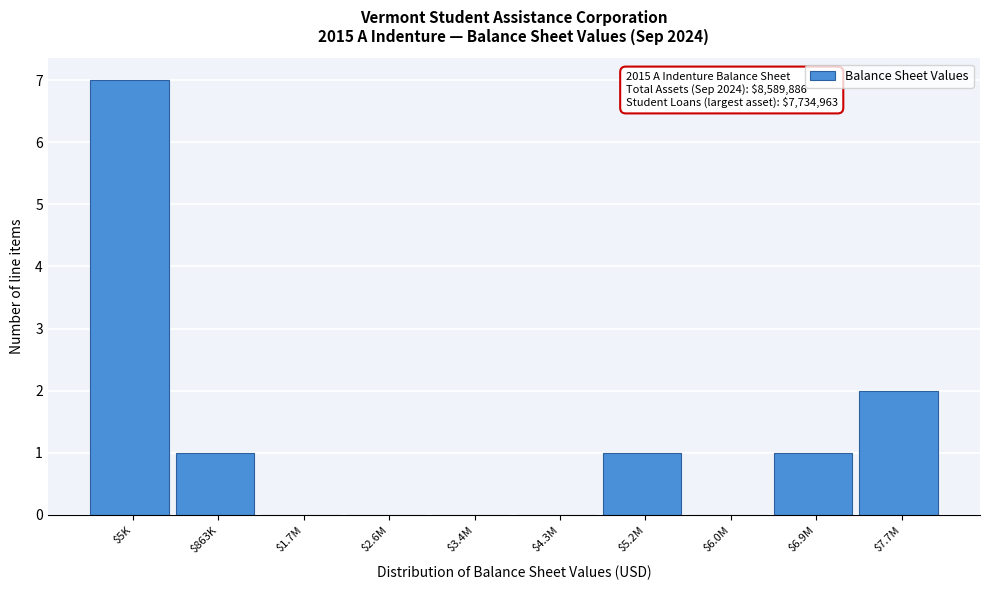

The value at $1.7M is 5. True or false?

False